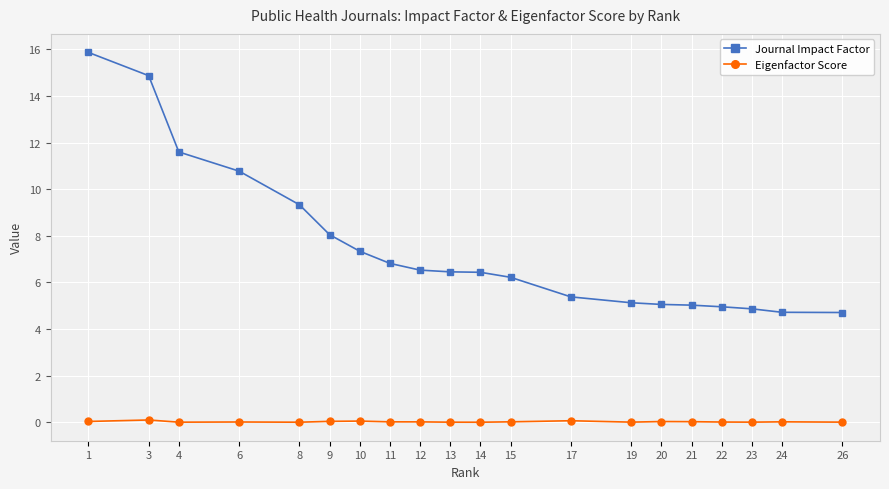

True or false: Journal Impact Factor and Eigenfactor Score cross at least once.

False